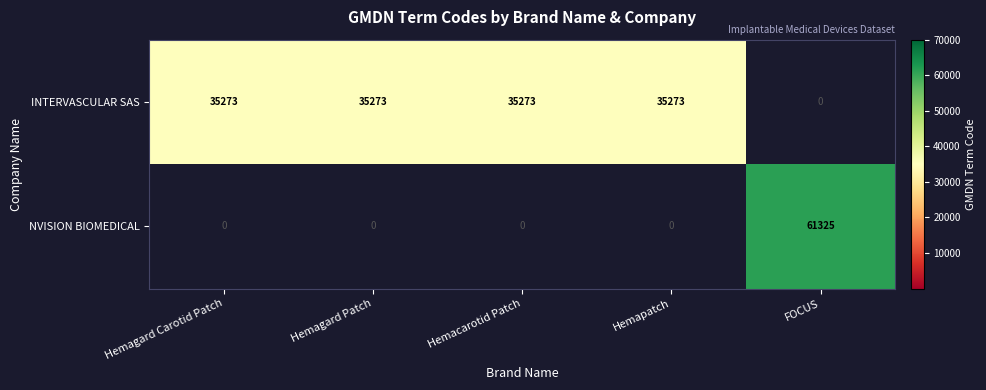

What is the total value across all series at FOCUS?

61325